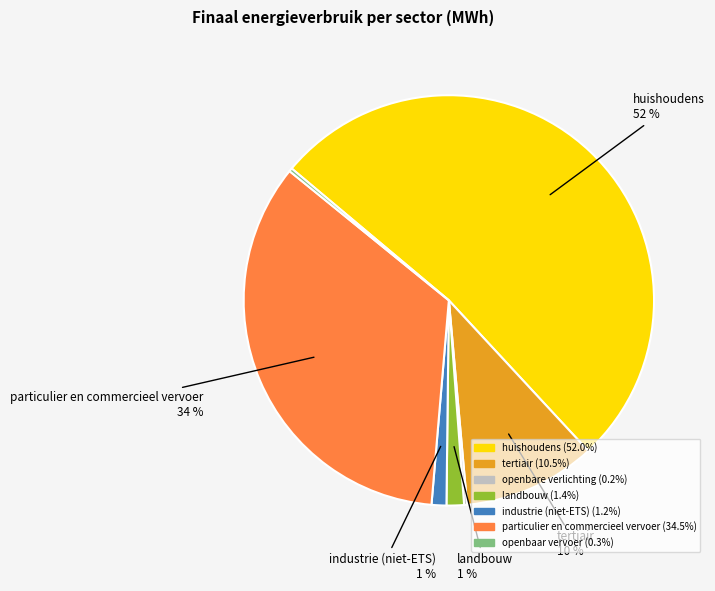

Which slice is the largest?

huishoudens